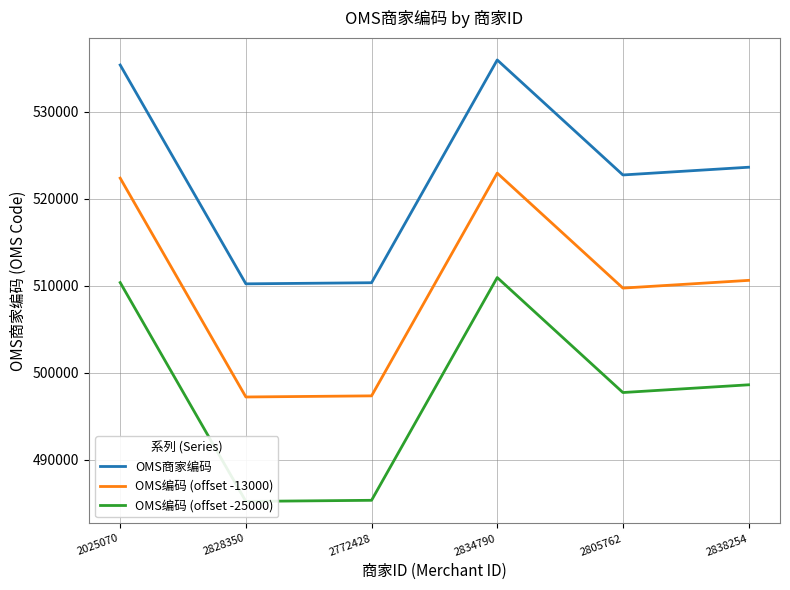

At which category is the sum across all series the highest?

2834790